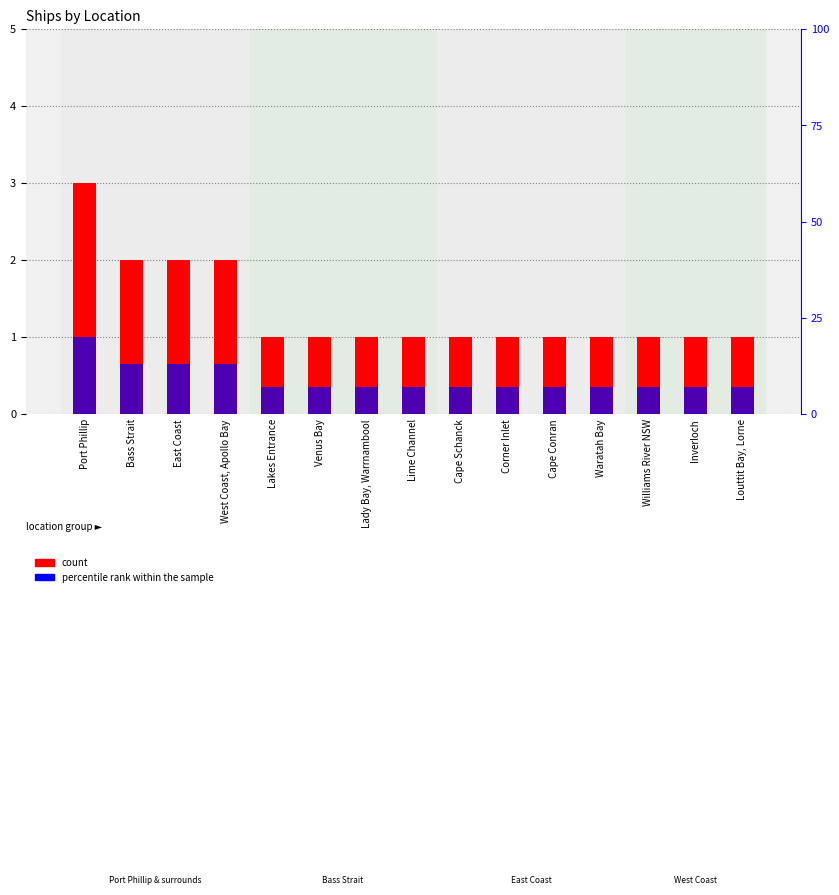

At which label is percentile rank within the sample closest to 13?

Bass Strait